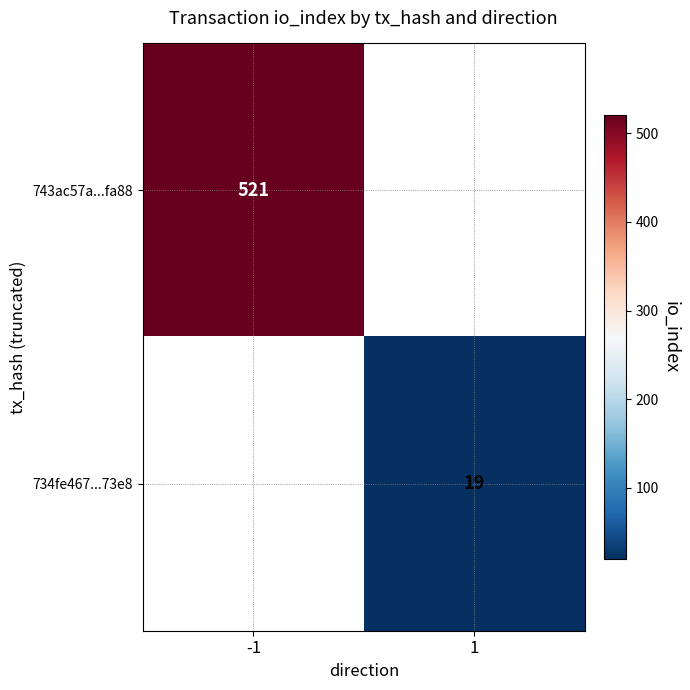

The 743ac57a...fa88 series shows 521 at -1. True or false?

True